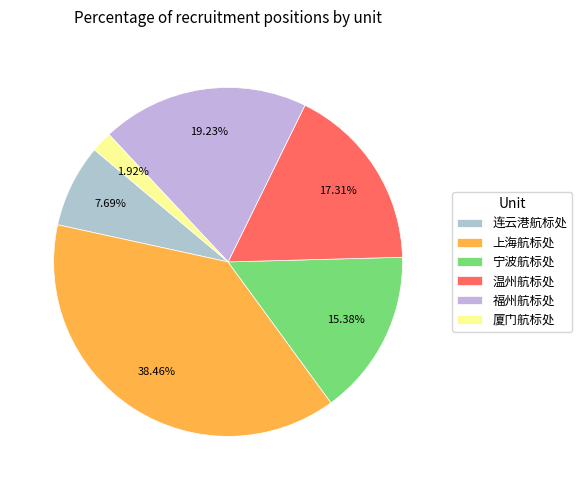

Is it true that 福州航标处 is 19% of the pie?

True